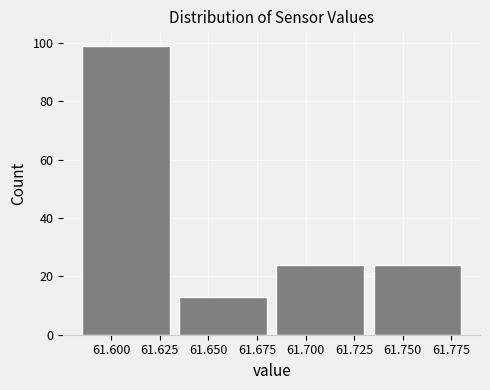

Reading left to right, transcribe this chart: for each bar, give the range it covers on the x-axis and its height. The values are not printed on the chart, so give them approximately, as read against the axis.

61.585 to 61.635: 100
61.635 to 61.685: 14
61.685 to 61.735: 24
61.735 to 61.785: 24